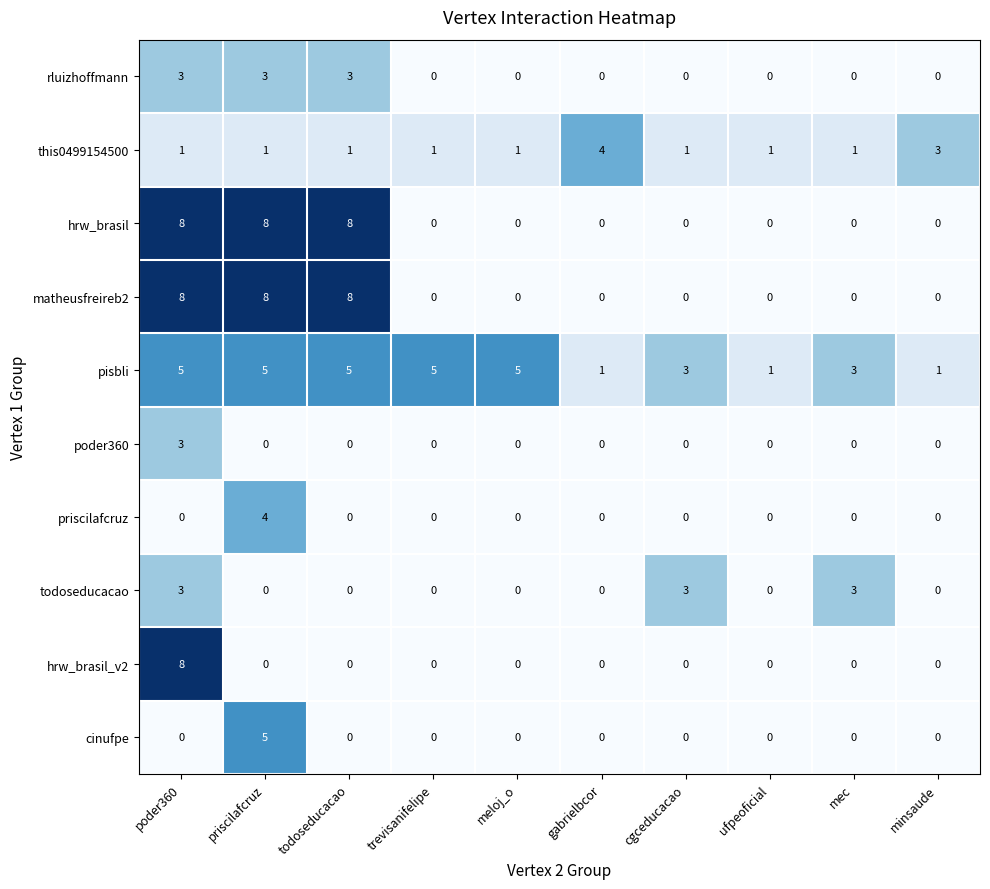

Which series changed the most between meloj_o and ufpeoficial?

pisbli